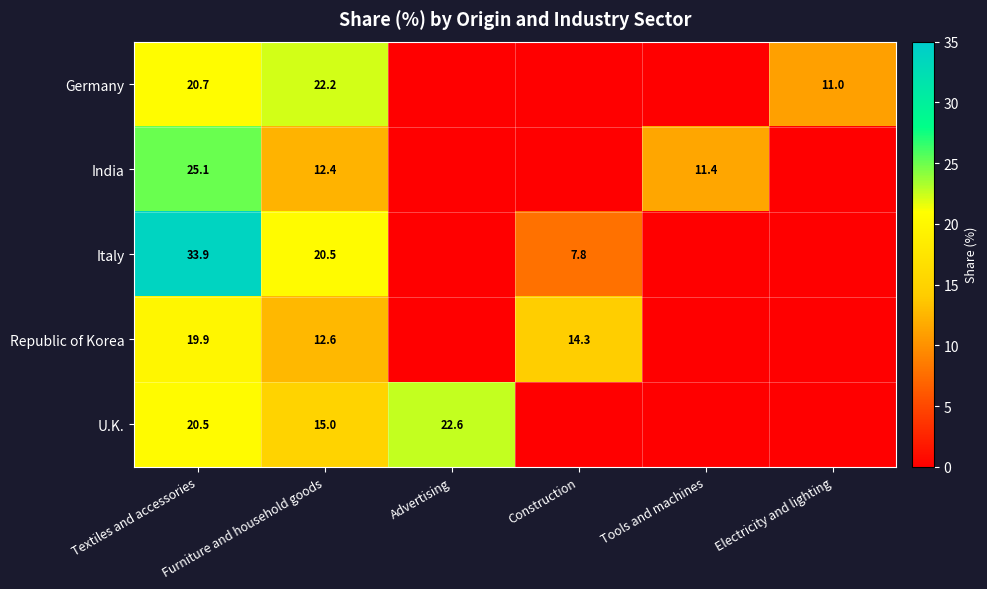

Rank the series at Textiles and accessories from highest to lowest value.

Italy, India, Germany, U.K., Republic of Korea